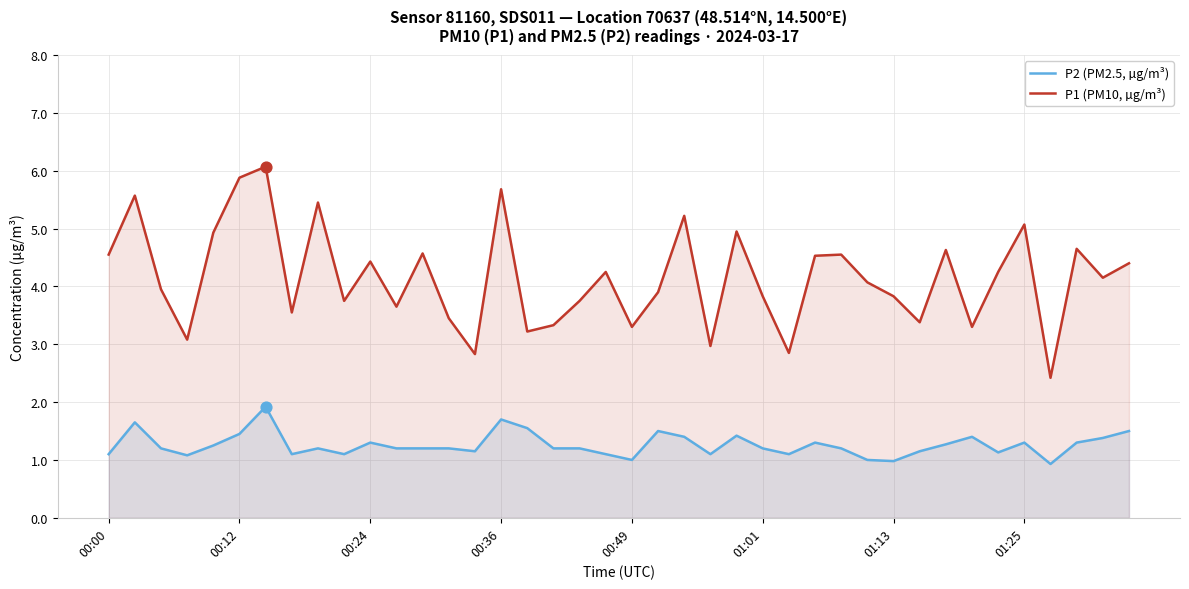

Is the value of P1 (PM10, µg/m³) at 13 greater than the value of P2 (PM2.5, µg/m³) at 9?

Yes